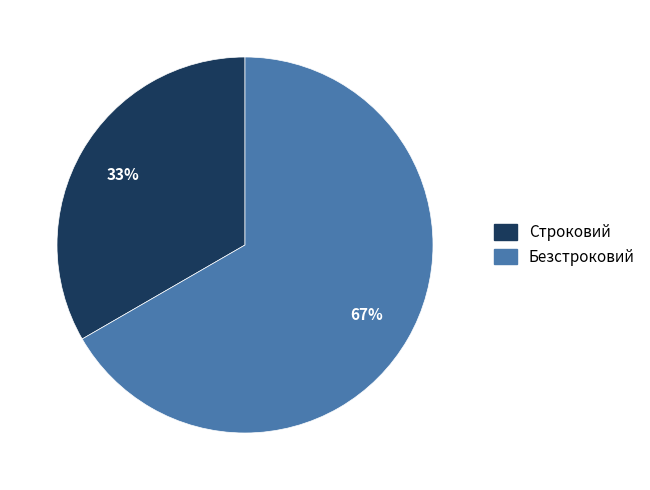

Which has a higher value, Строковий or Безстроковий?

Безстроковий